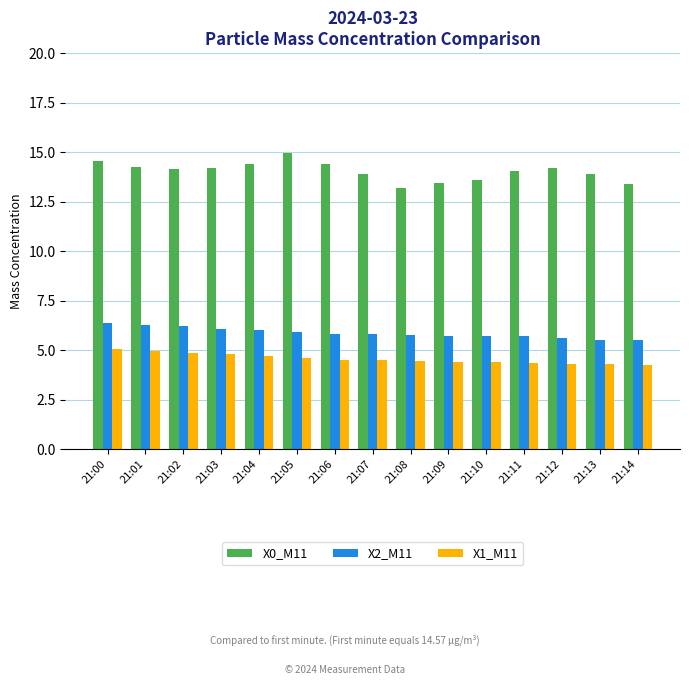

What is the total value across all series at 21:02?

25.2